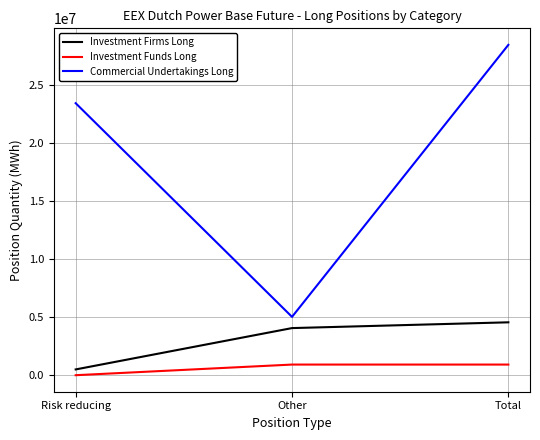

Is this an area chart (filled region under the line)?

No